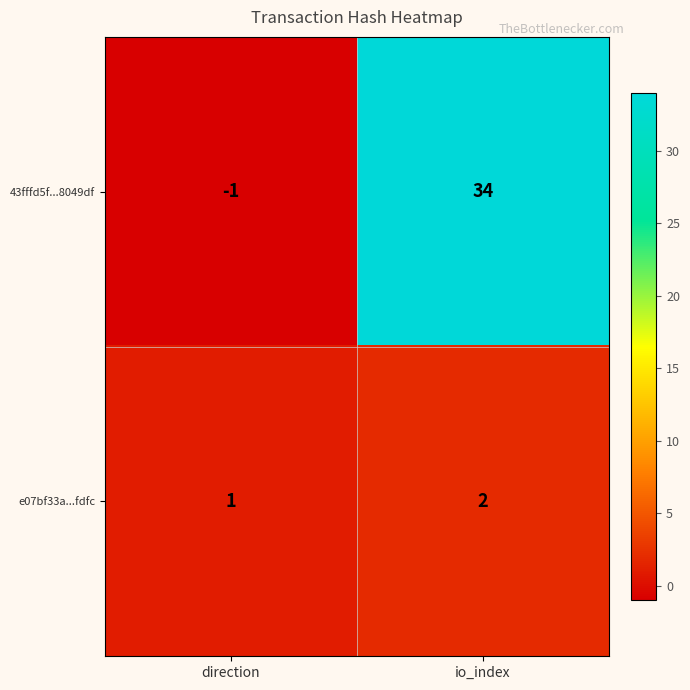

What is the sum of all e07bf33a...fdfc values?

3